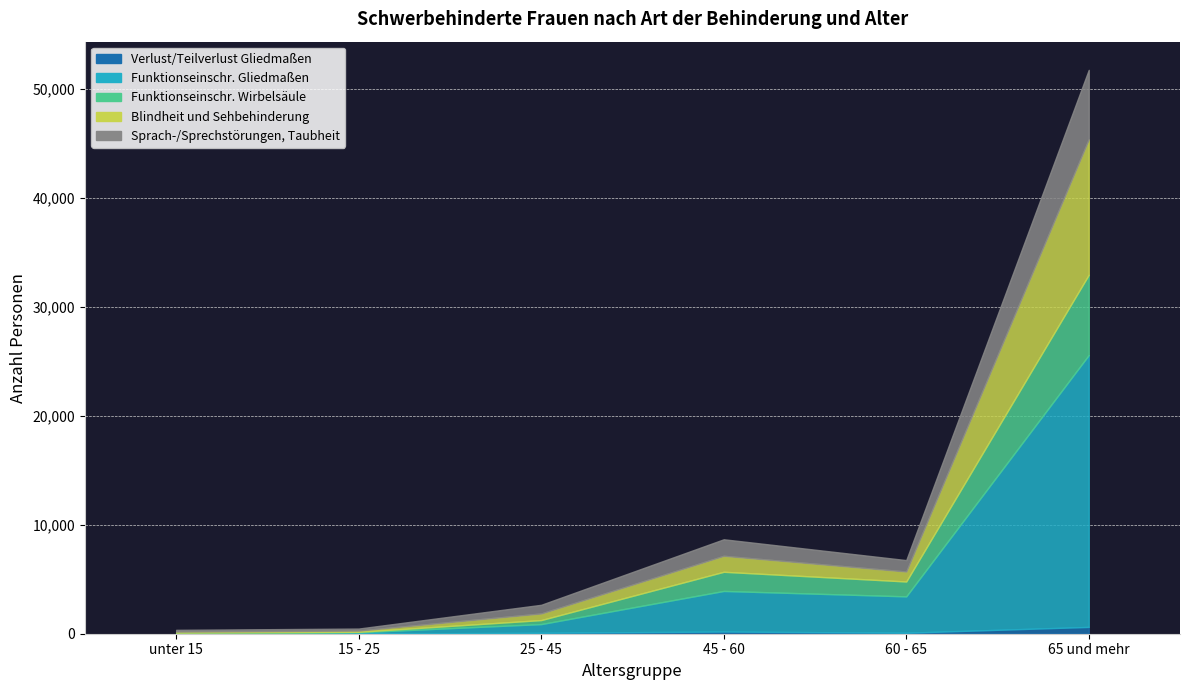

Is it true that Funktionseinschr. Gliedmaßen equals 47 at 15 - 25?

False